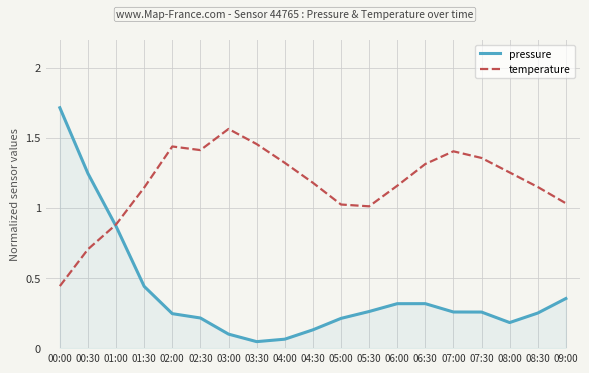

Does the chart display data point markers on the line(s)?

No